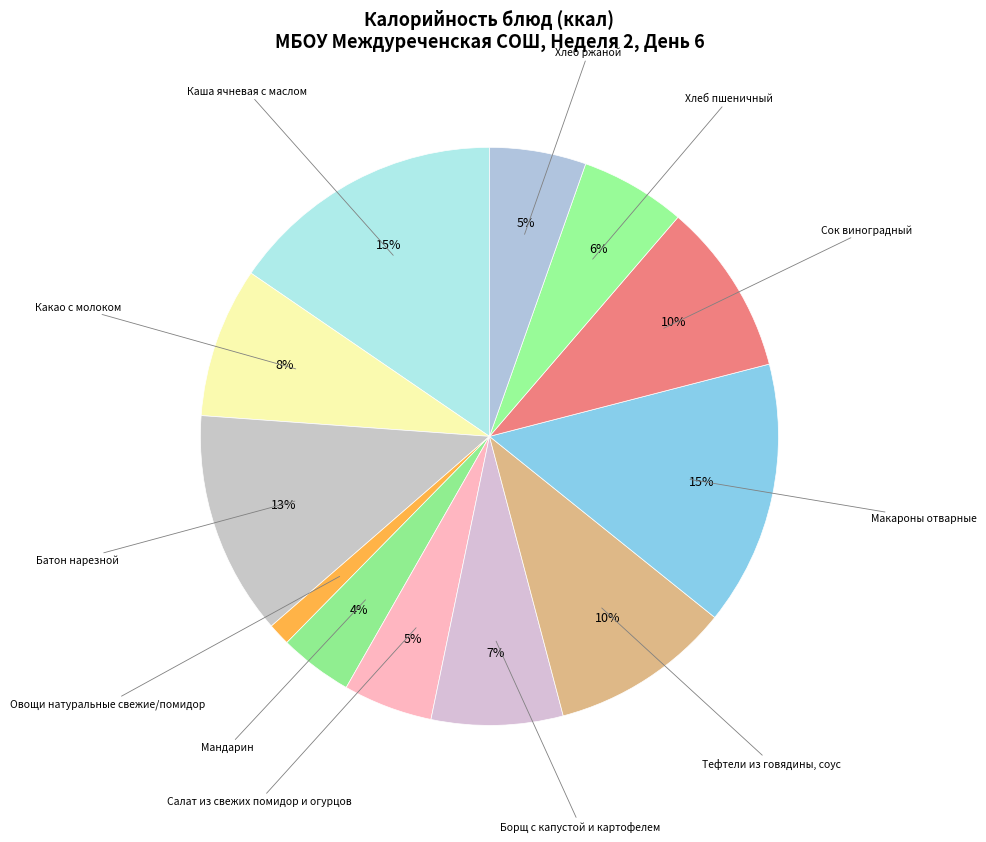

Is it true that Овощи натуральные свежие/помидор is 1% of the pie?

True